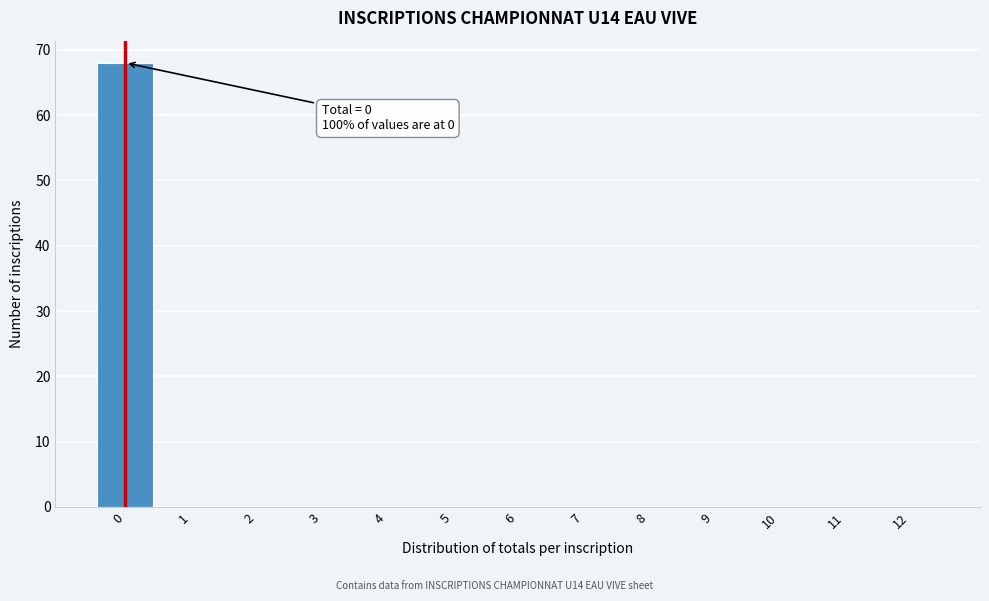

Reading left to right, what are all the values shown in this chart?

0=68	1=0	2=0	3=0	4=0	5=0	6=0	7=0	8=0	9=0	10=0	11=0	12=0